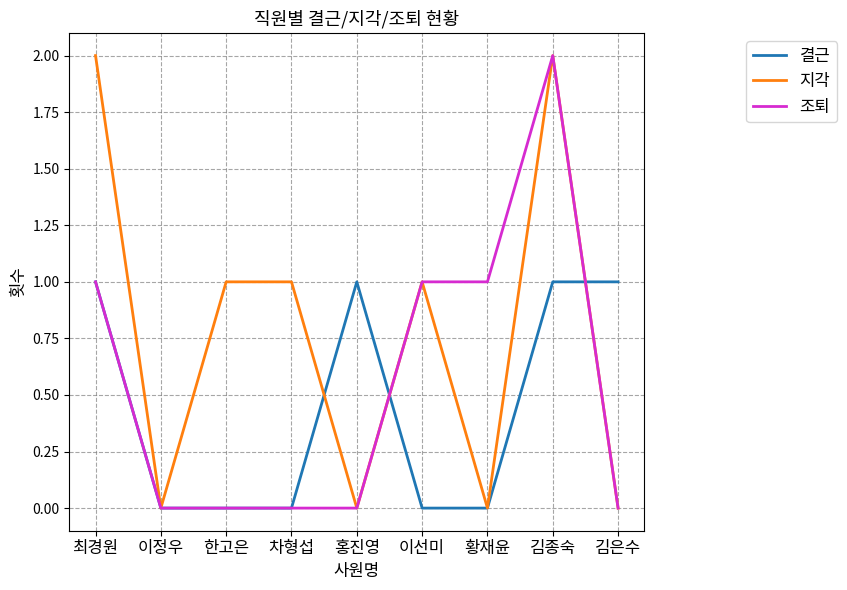

True or false: 지각 has more than 0 interior local peaks.

True